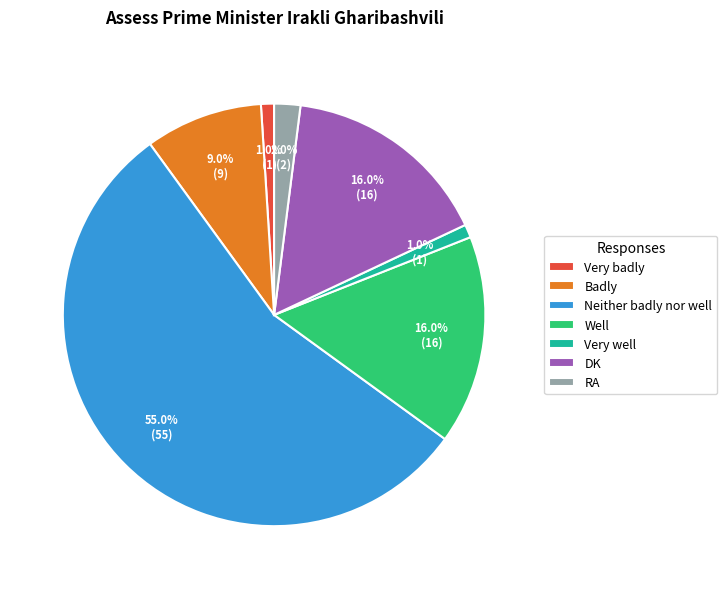

Approximately how many times larger is the value at Very well compared to RA?

0.5